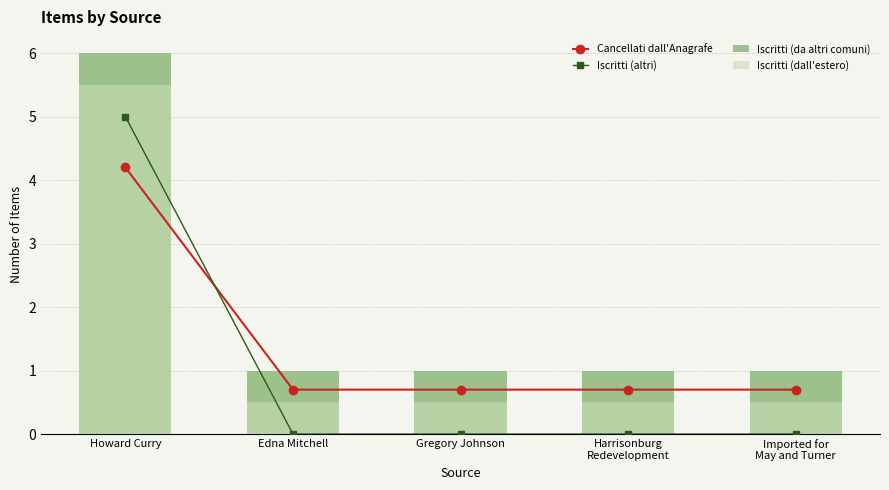

How many groups of bars are there?

5